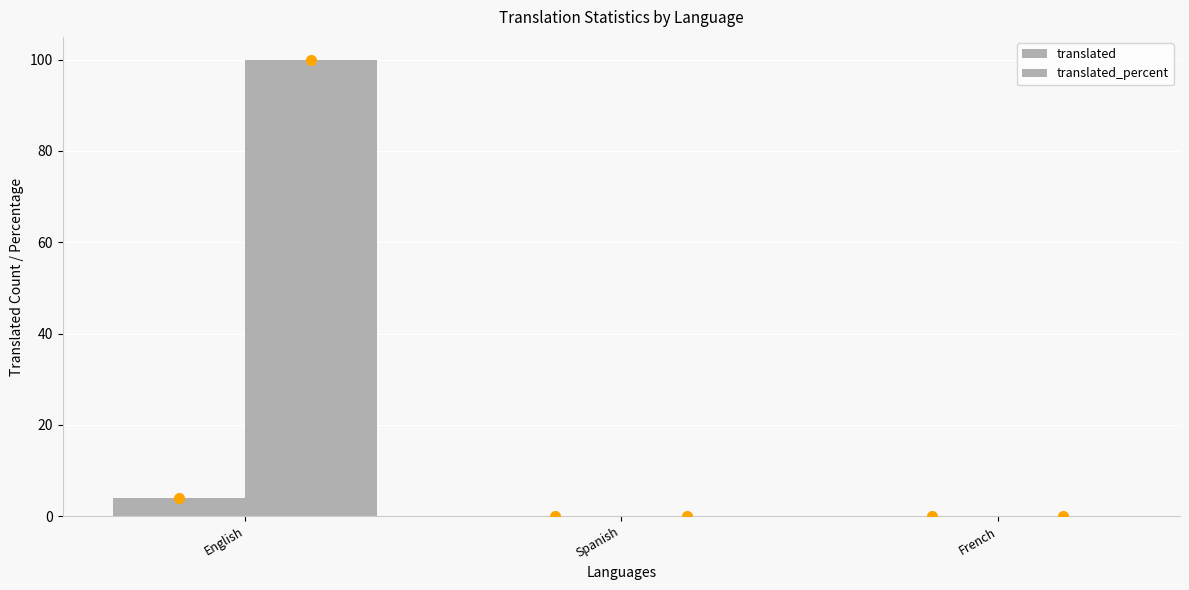

True or false: translated_percent has a value of -43 at Spanish.

False